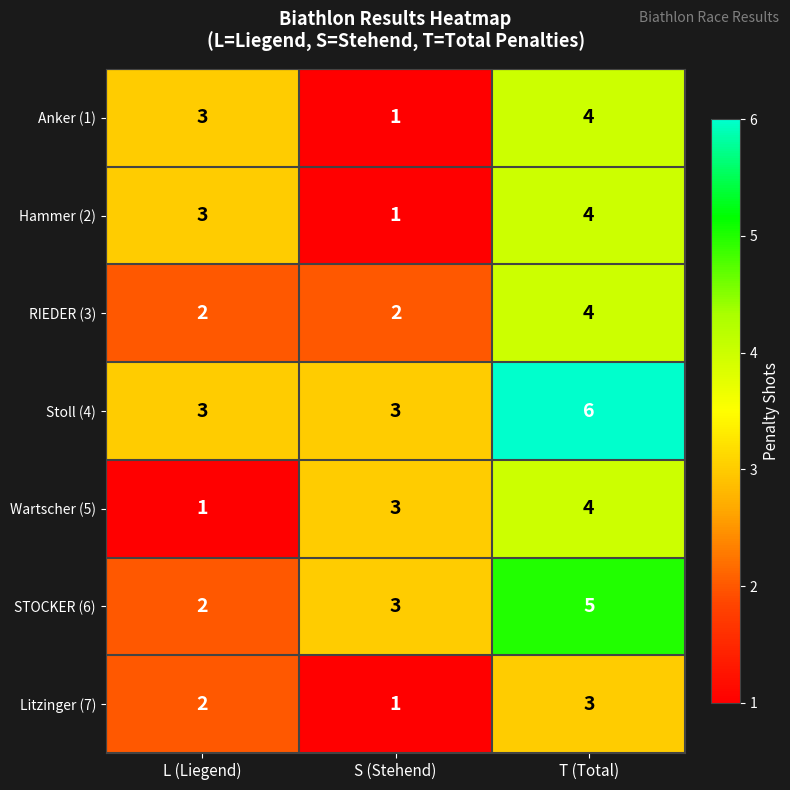

Reading right to left, extract all data points from this chart.

Anker (1): 4	1	3
Hammer (2): 4	1	3
RIEDER (3): 4	2	2
Stoll (4): 6	3	3
Wartscher (5): 4	3	1
STOCKER (6): 5	3	2
Litzinger (7): 3	1	2